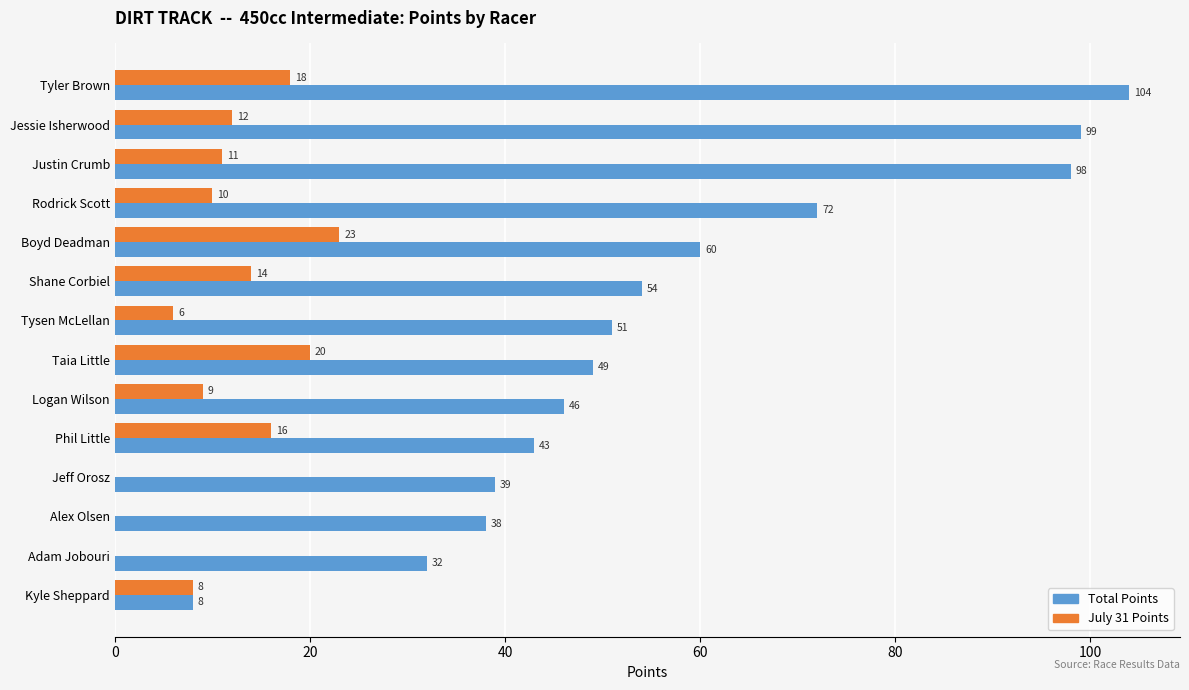

At which label does Total Points reach its peak?

Tyler Brown